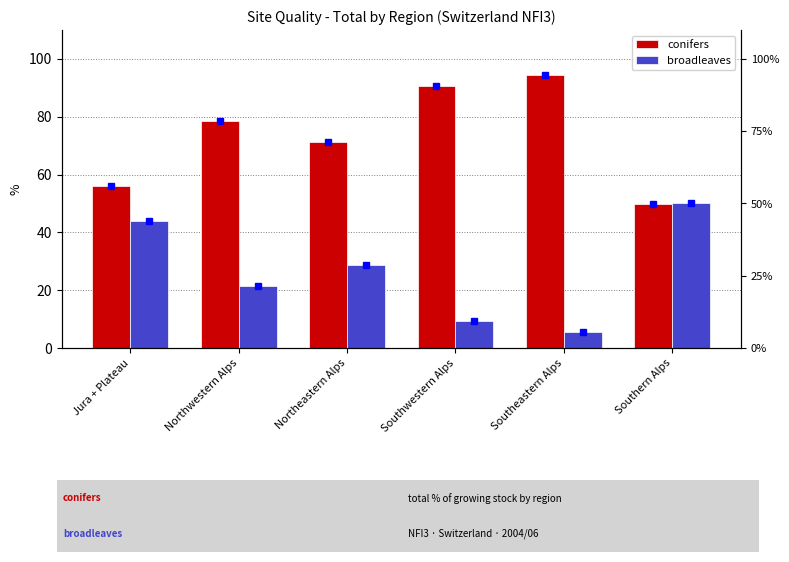

What is the difference between the broadleaves values at Jura + Plateau and Northeastern Alps?

15.3